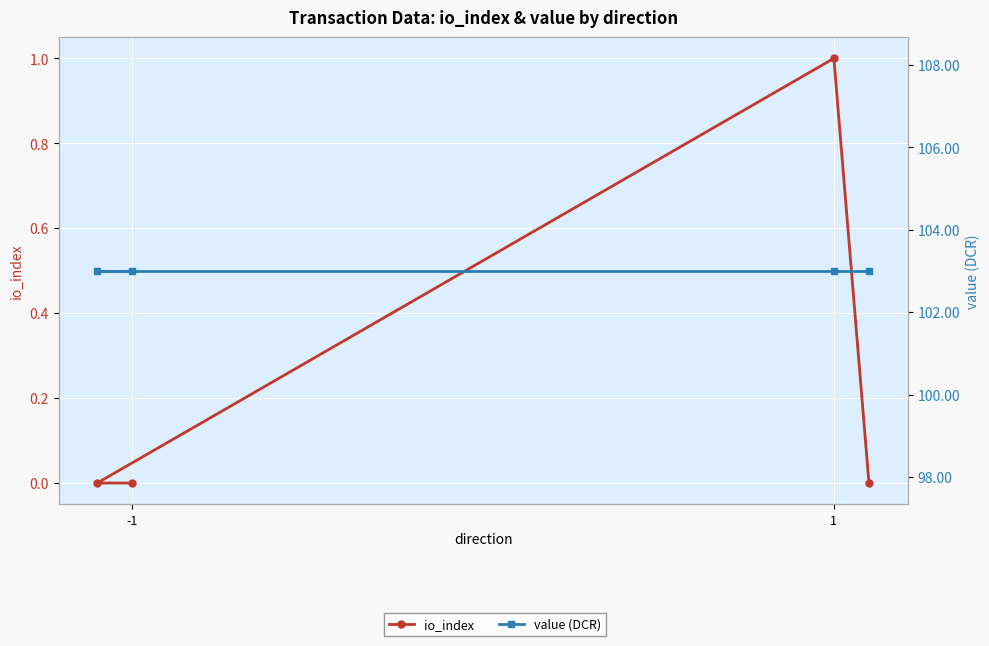

True or false: io_index and value (DCR) intersect in this chart.

False